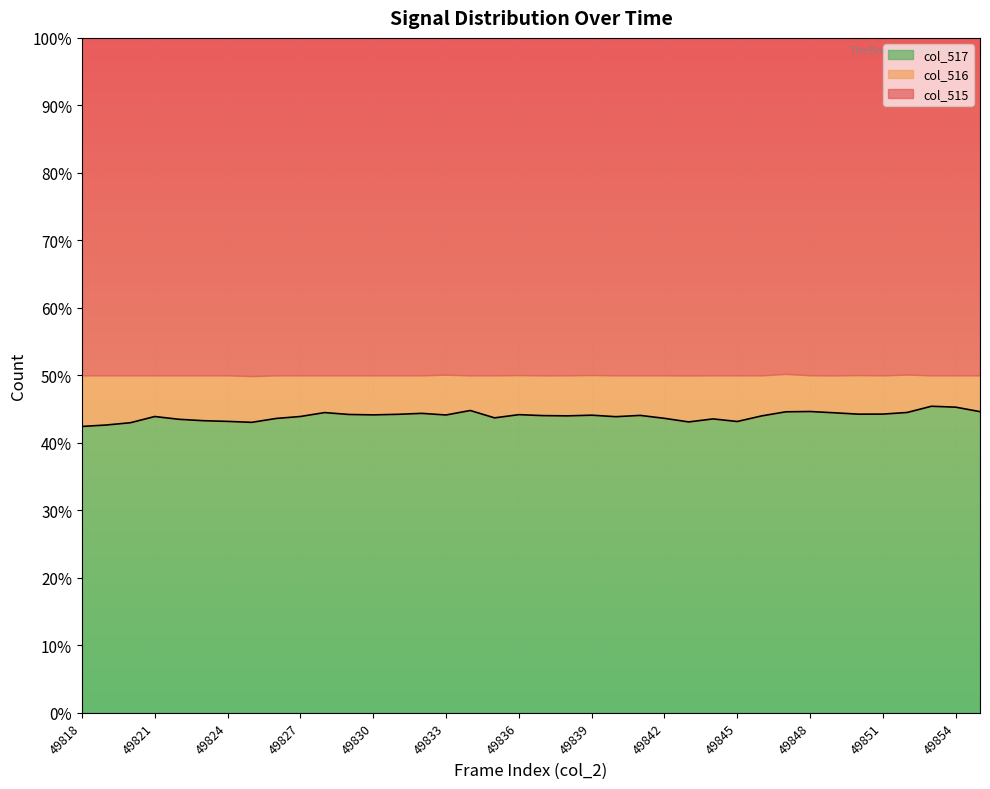

True or false: col_517 line and col_515 line intersect in this chart.

False